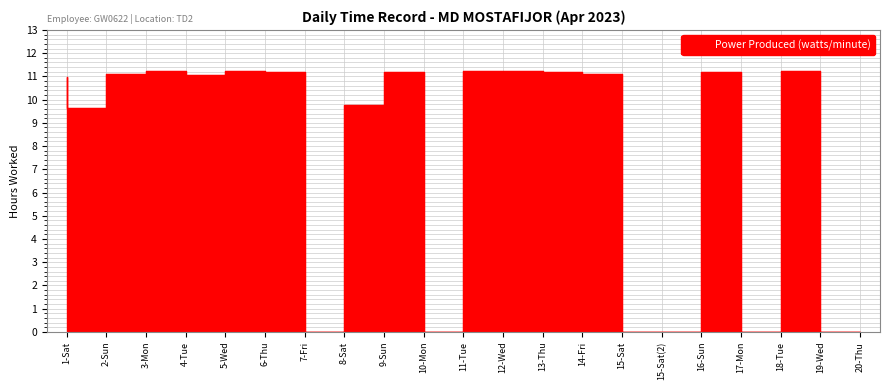

Rank the categories by value from lowest to highest.

8-Sat, 11-Tue, 15-Sat(2), 16-Sun, 18-Tue, 20-Thu, 2-Sun, 9-Sun, 1-Sat, 5-Wed, 15-Sat, 3-Mon, 17-Mon, 10-Mon, 14-Fri, 7-Fri, 4-Tue, 13-Thu, 19-Wed, 12-Wed, 6-Thu